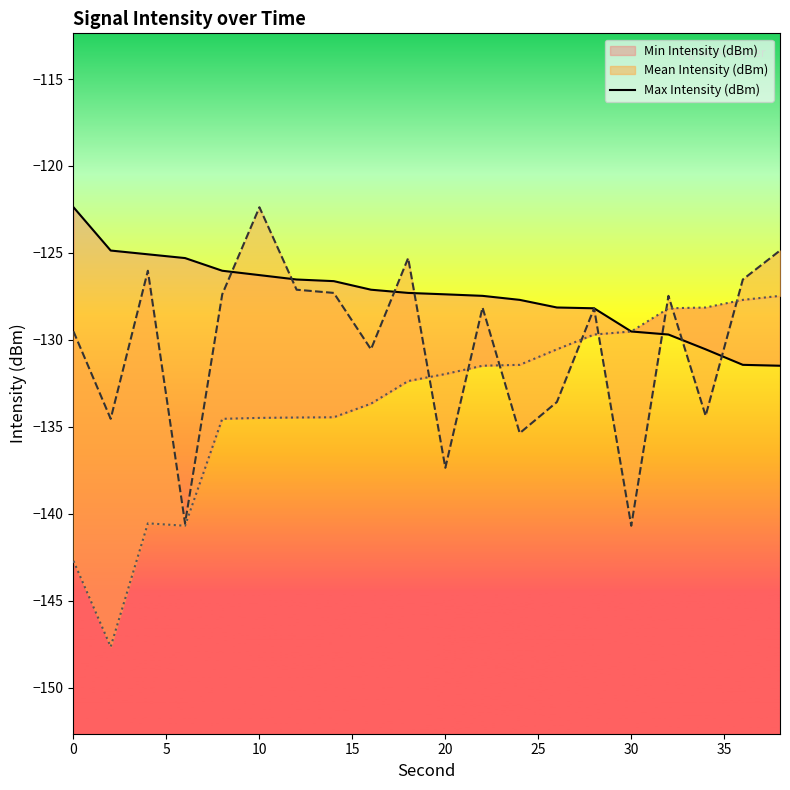

How many data points are above -127?

8